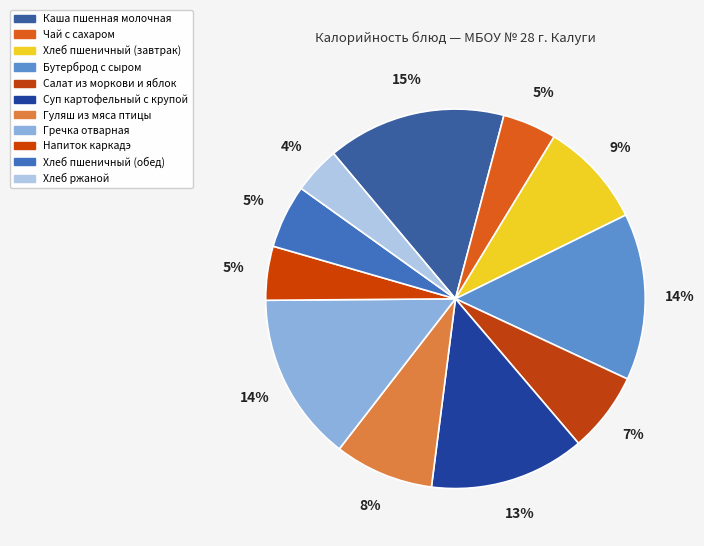

How many slices are in this pie chart?

11